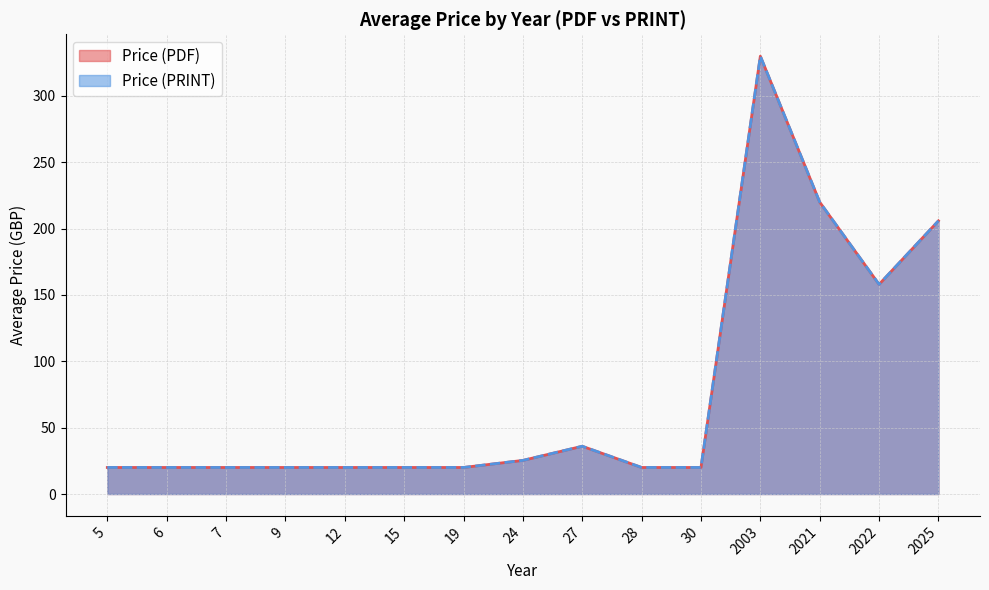

Between 6 and 2025, which is larger?

2025